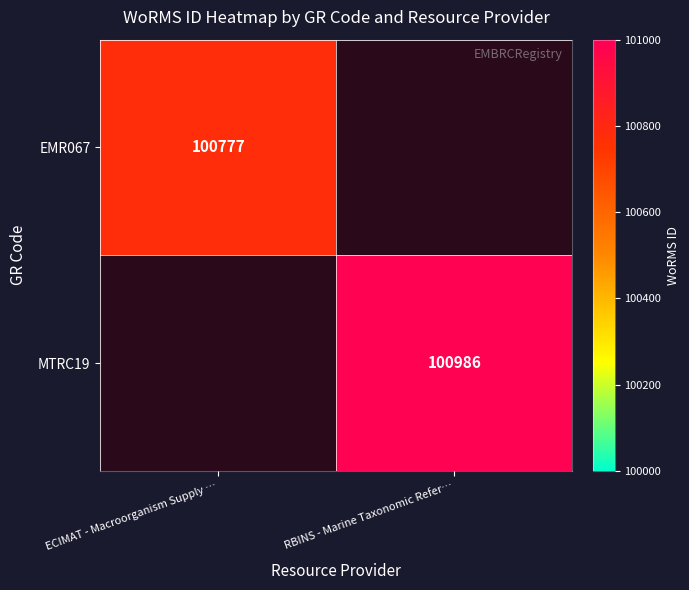

Is the value of MTRC19 at RBINS - Marine Taxonomic Refer… greater than the value of EMR067 at ECIMAT - Macroorganism Supply …?

Yes